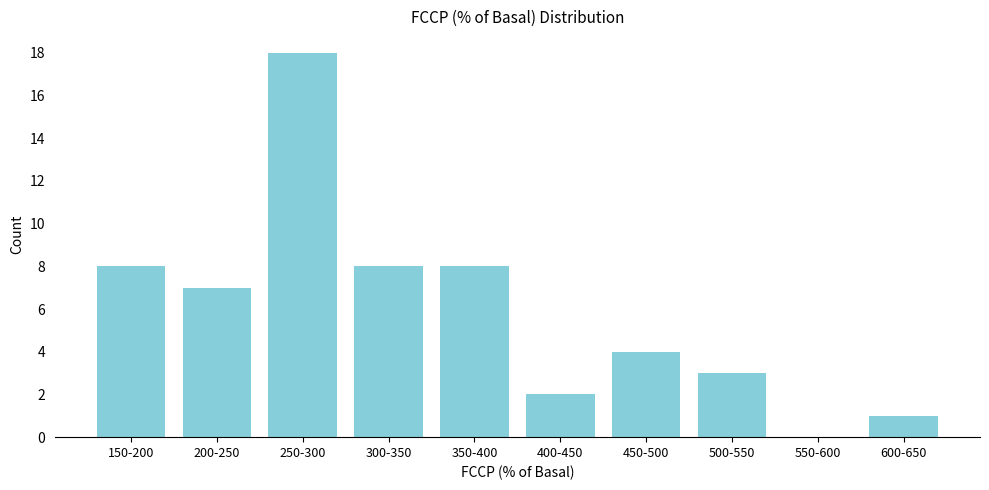

Reading left to right, transcribe all the data shown in this chart.

150-200=8	200-250=7	250-300=18	300-350=8	350-400=8	400-450=2	450-500=4	500-550=3	550-600=0	600-650=1